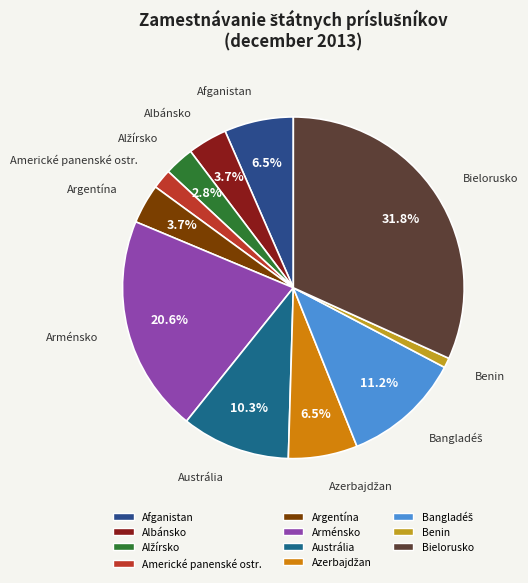

To the nearest percent, what is the difference between the largest and smallest slice percentages?

31%